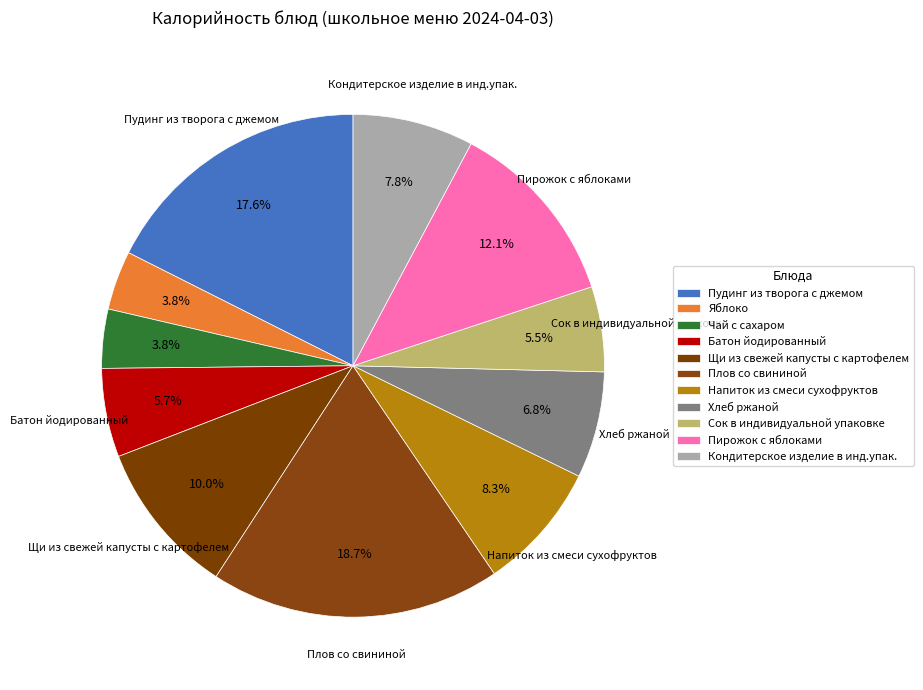

To the nearest percent, what is the difference between the Щи из свежей капусты с картофелем and Плов со свининой slice percentages?

9%